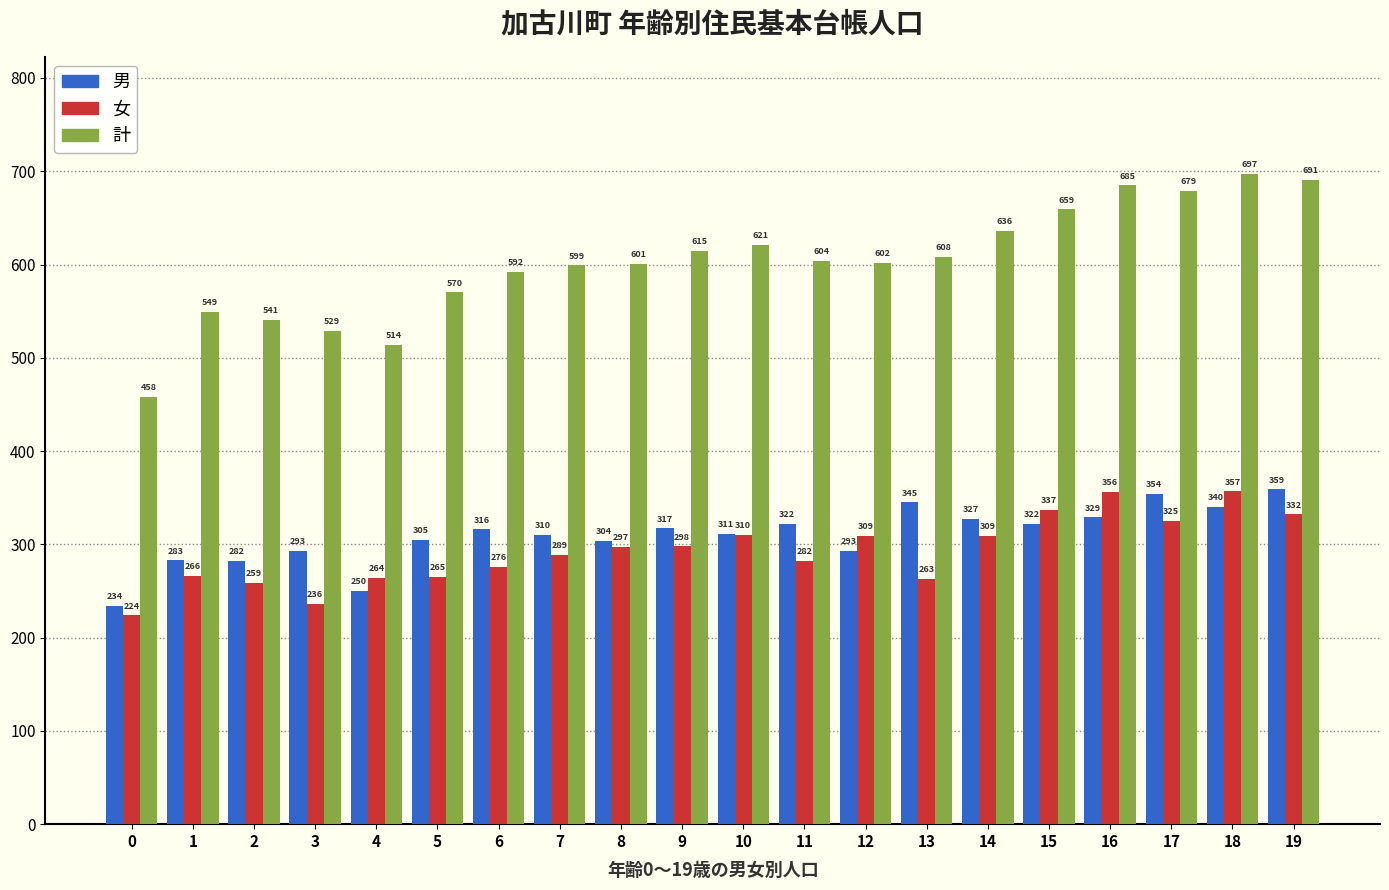

What is the difference between the maximum and minimum values in the 計 series?

239